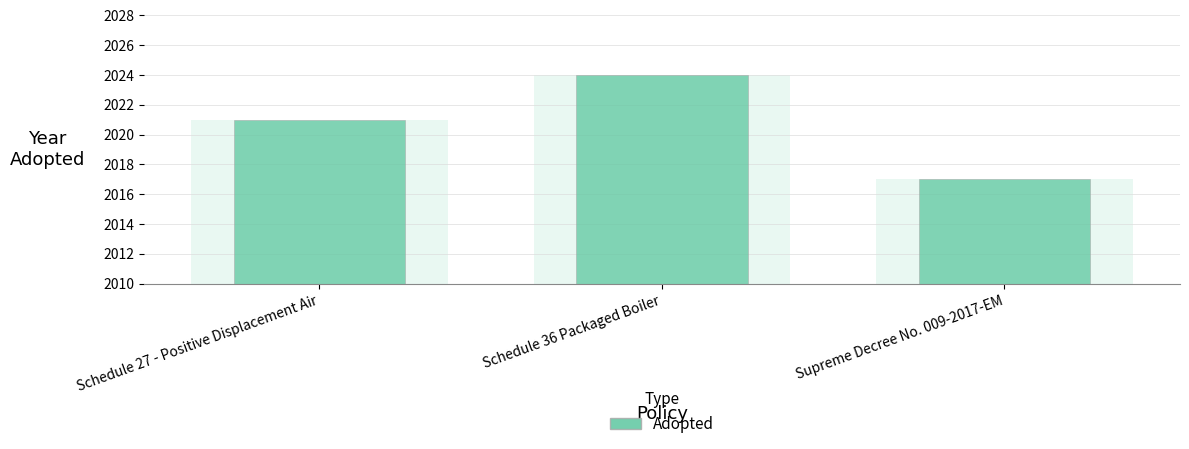

What is the smallest value displayed?

2017